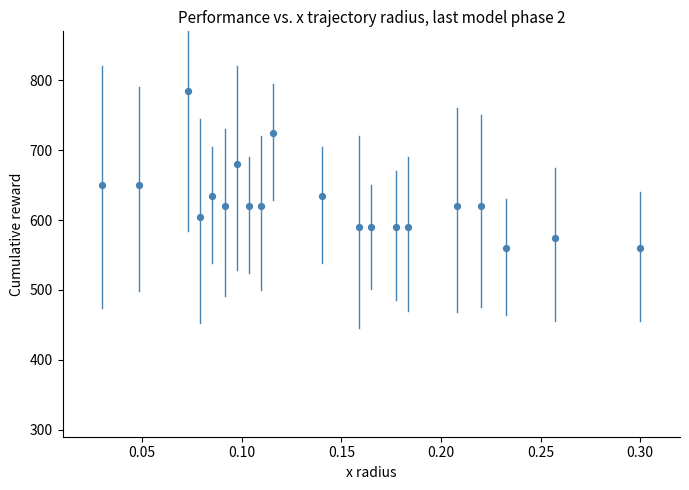

What is the range of Y values (max minus min)?

225